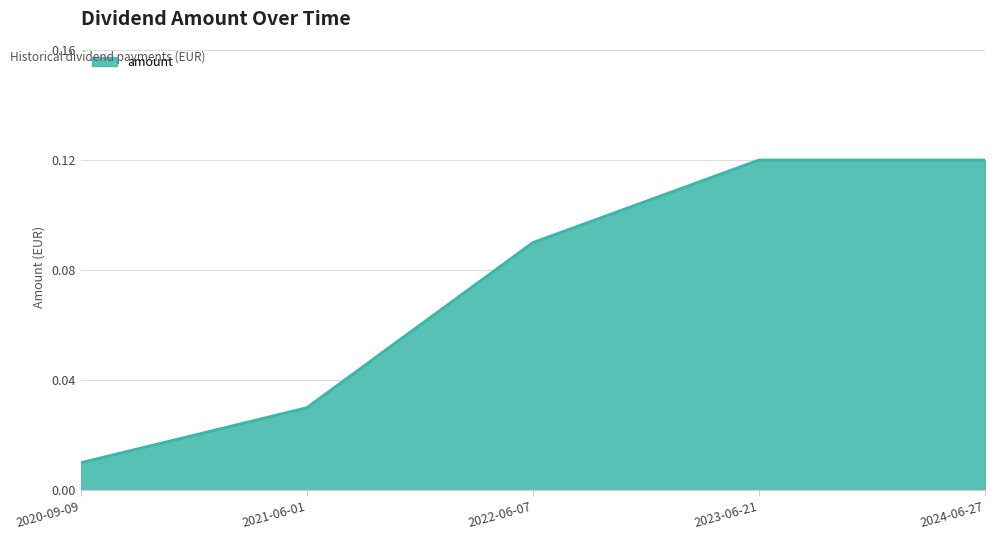

How many lines are shown in the chart?

1